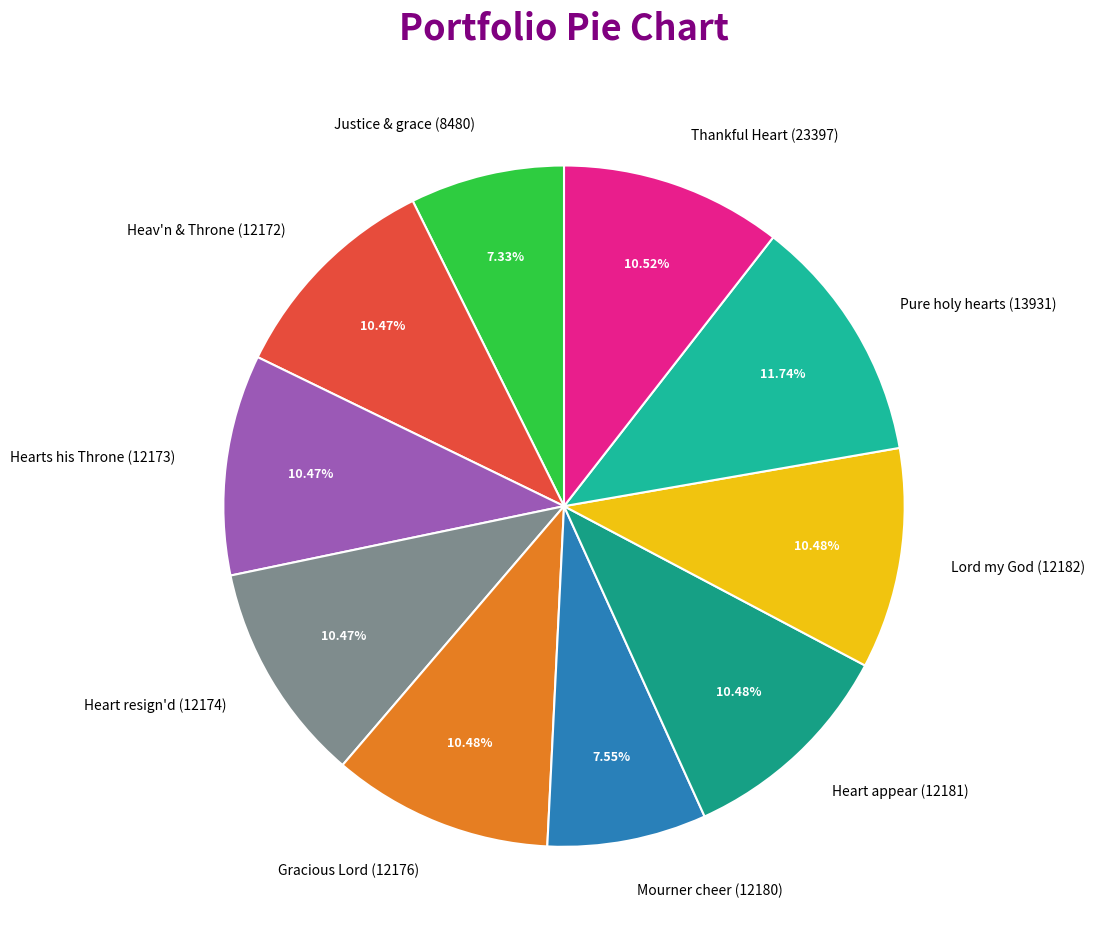

Is there a majority slice in this chart?

No